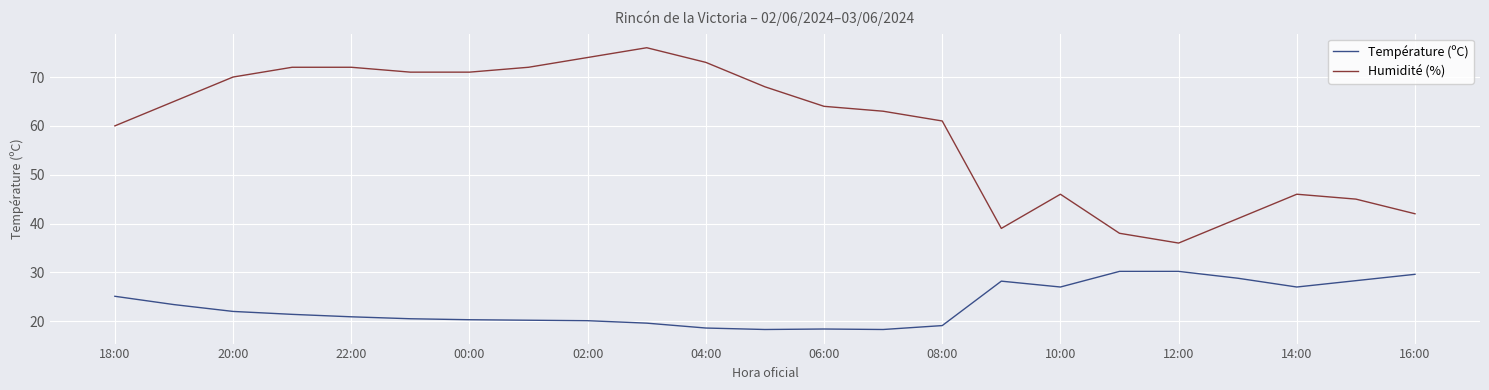

Which series has the widest spread of values?

Humidité (%)